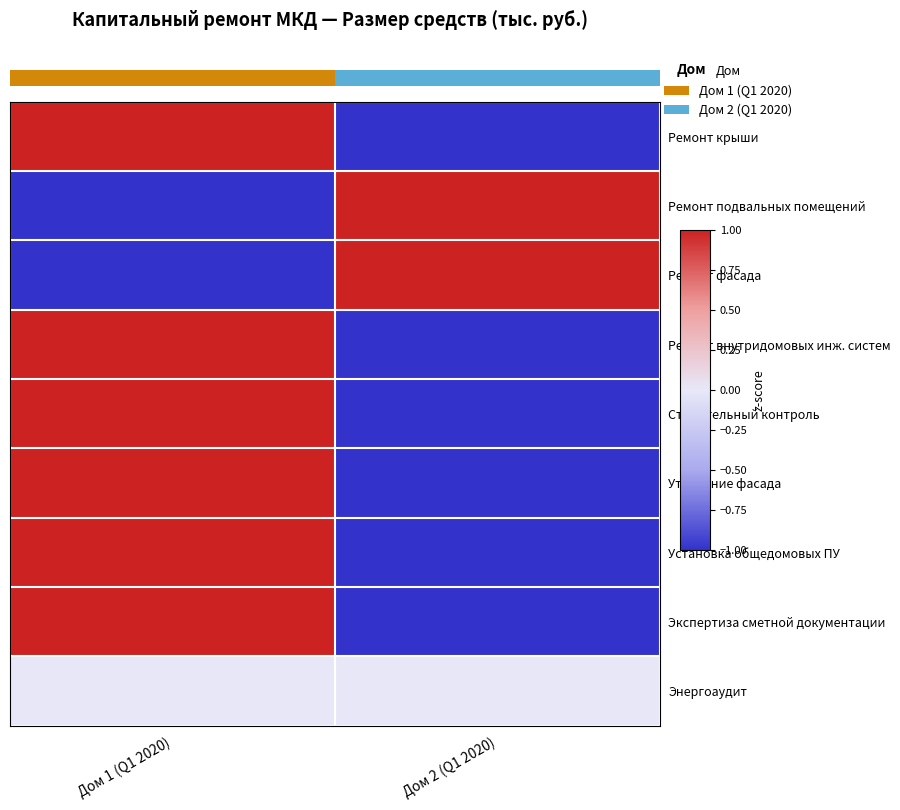

Reading left to right, extract all data points from this chart.

Ремонт крыши: Дом 1 (Q1 2020)=1.0	Дом 2 (Q1 2020)=-1.0
Ремонт подвальных помещений: Дом 1 (Q1 2020)=-1.0	Дом 2 (Q1 2020)=1.0
Ремонт фасада: Дом 1 (Q1 2020)=-1.0	Дом 2 (Q1 2020)=1.0
Ремонт внутридомовых инж. систем: Дом 1 (Q1 2020)=1.0	Дом 2 (Q1 2020)=-1.0
Строительный контроль: Дом 1 (Q1 2020)=1.0	Дом 2 (Q1 2020)=-1.0
Утепление фасада: Дом 1 (Q1 2020)=1.0	Дом 2 (Q1 2020)=-1.0
Установка общедомовых ПУ: Дом 1 (Q1 2020)=1.0	Дом 2 (Q1 2020)=-1.0
Экспертиза сметной документации: Дом 1 (Q1 2020)=1.0	Дом 2 (Q1 2020)=-1.0
Энергоаудит: Дом 1 (Q1 2020)=0.0	Дом 2 (Q1 2020)=0.0